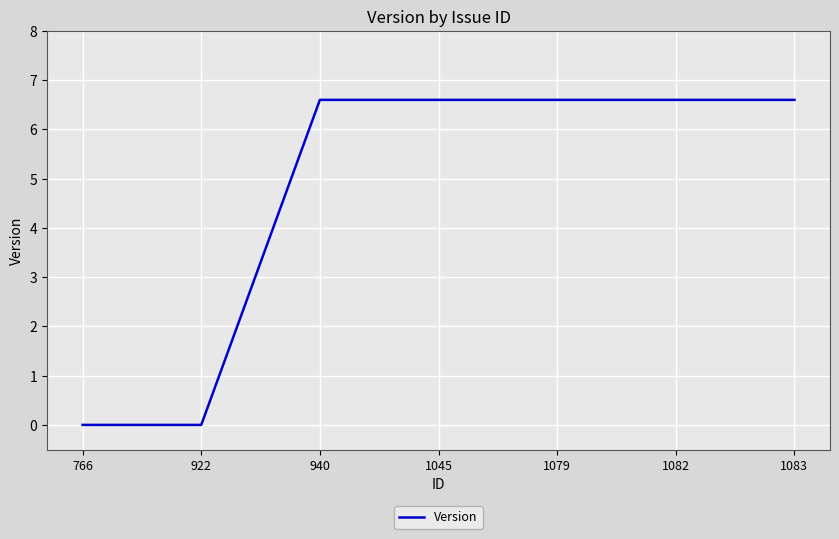

What is the difference between the values at 1045 and 766?

6.6